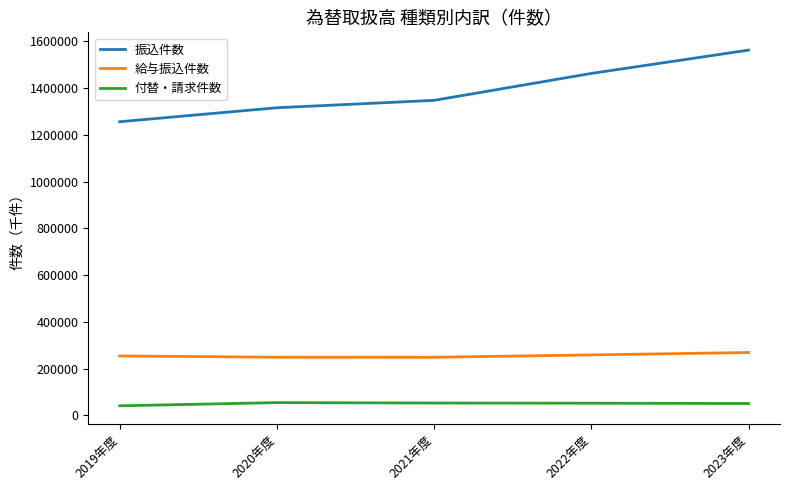

Rank the series at 2022年度 from highest to lowest value.

振込件数, 給与振込件数, 付替・請求件数